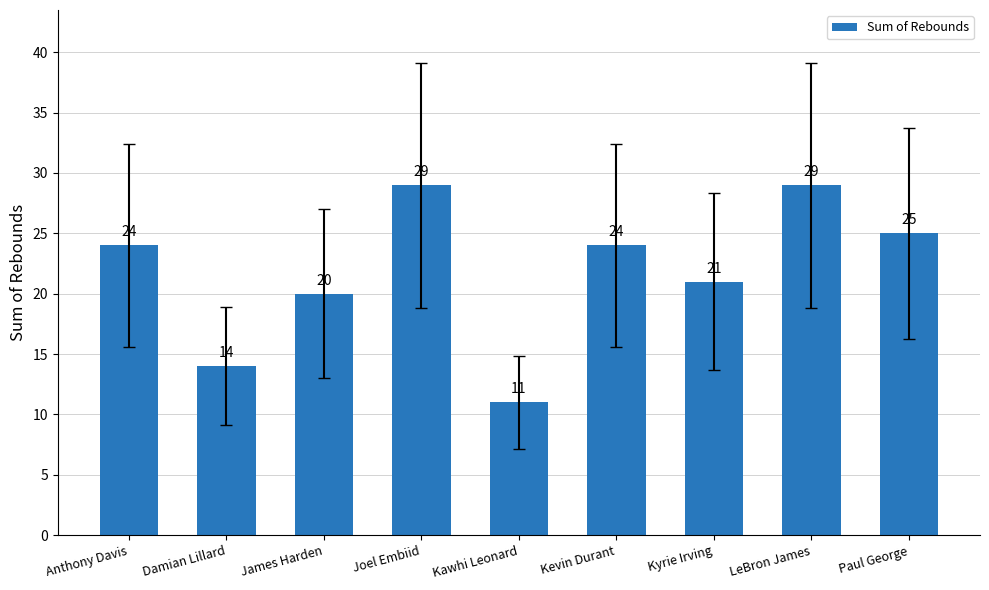

How many bars are there in total?

9